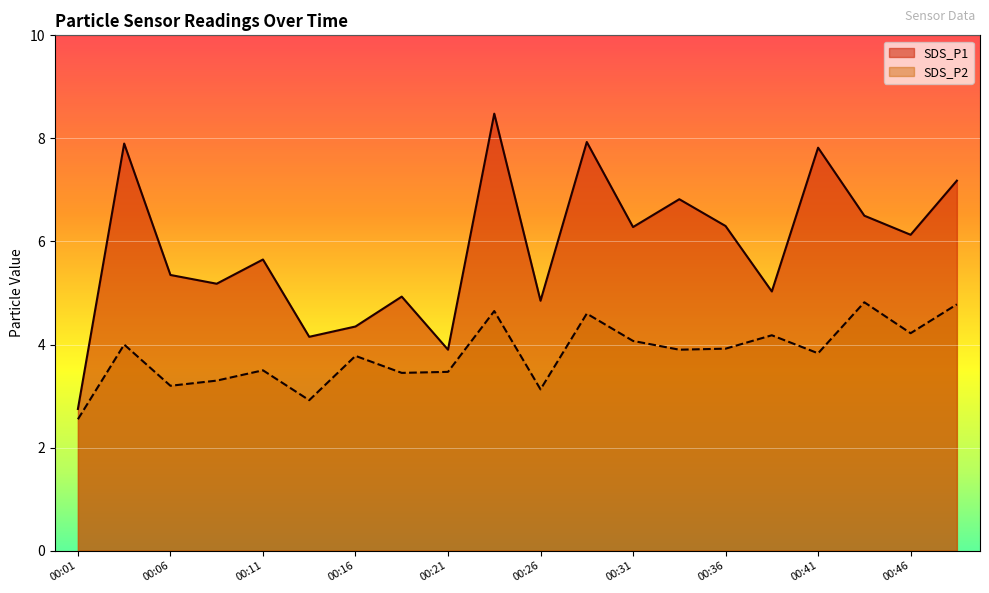

True or false: SDS_P1 and SDS_P2 cross at least once.

False